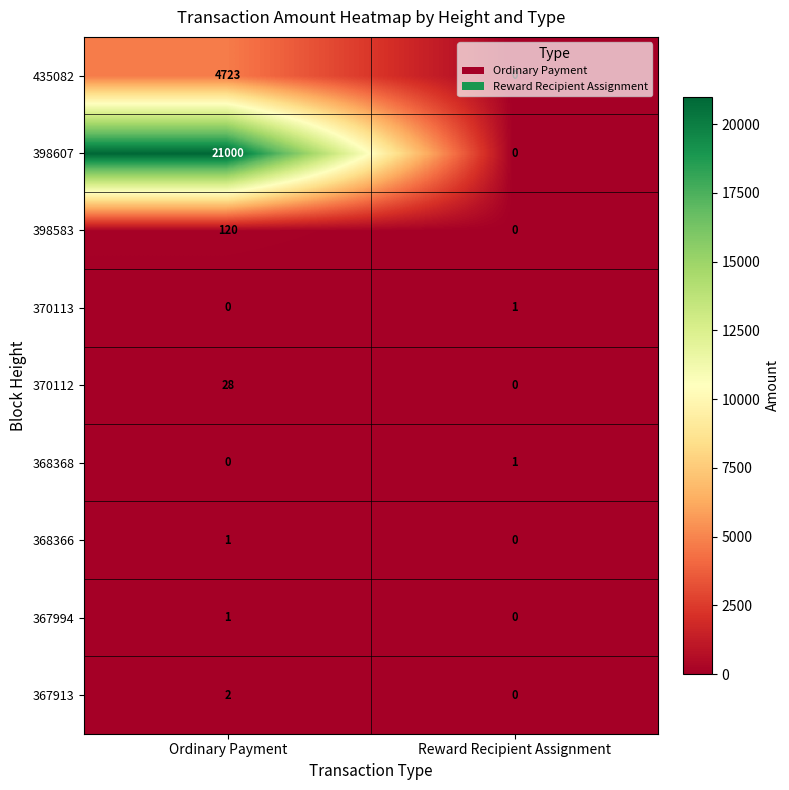

Which category has the highest value in the 368368 series?

Reward Recipient Assignment